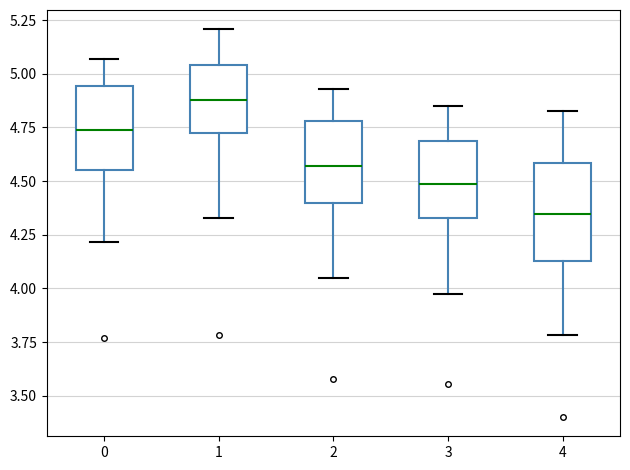

Reading left to right, read every box against the y-axis: the position of its median line, the range the box covers, and the ends of its whiskers. The values are not printed on the chart, so give them approximately, as read against the axis.

0: median 4.75, box 4.55 to 4.95, whiskers 4.20 to 5.05
1: median 4.90, box 4.70 to 5.05, whiskers 4.35 to 5.20
2: median 4.55, box 4.40 to 4.80, whiskers 4.05 to 4.95
3: median 4.50, box 4.35 to 4.70, whiskers 3.95 to 4.85
4: median 4.35, box 4.15 to 4.60, whiskers 3.80 to 4.85